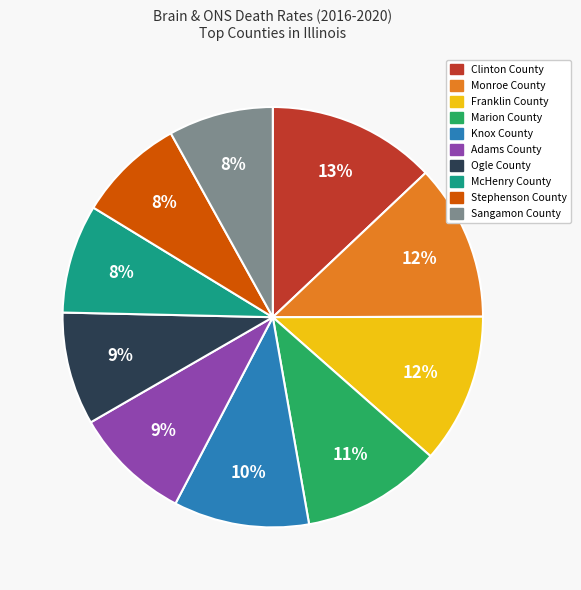

Which has a higher value, Ogle County or Knox County?

Knox County